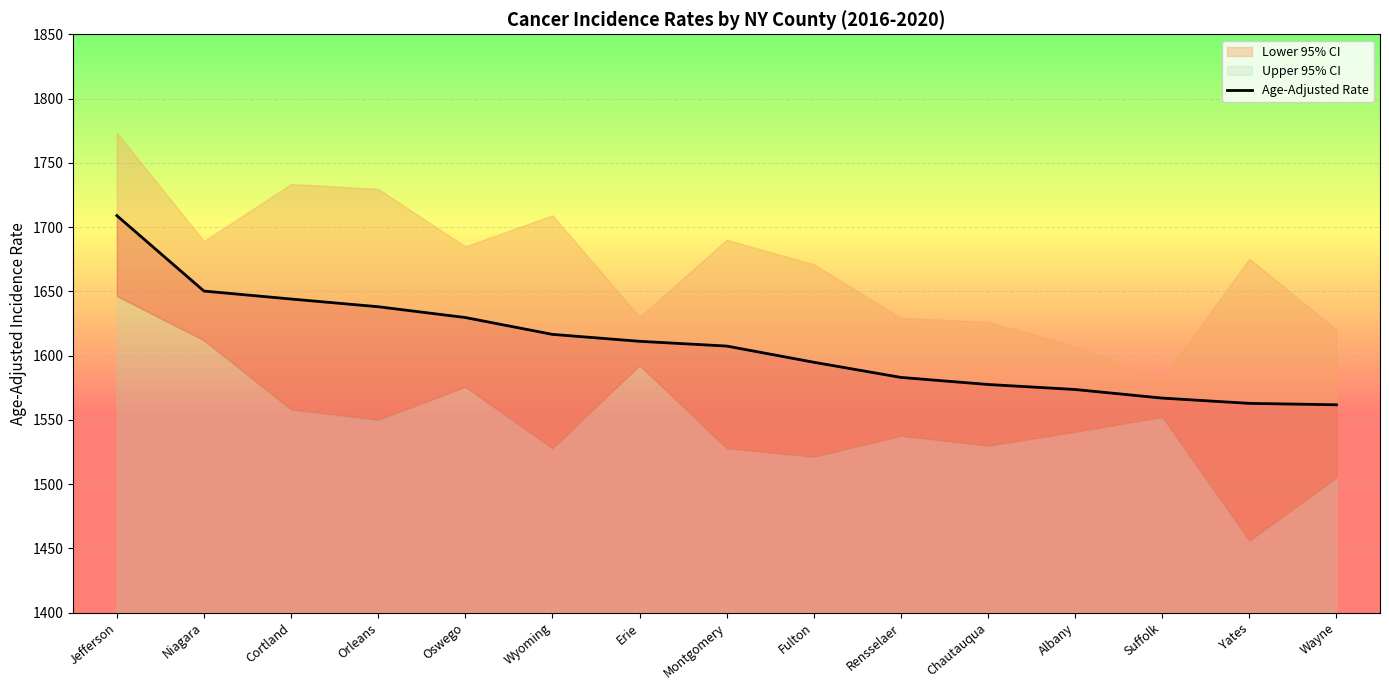

Reading left to right, transcribe all the data shown in this chart.

1708.9	1650.2	1644.0	1638.0	1629.6	1616.5	1611.1	1607.4	1594.8	1583.0	1577.5	1573.6	1566.9	1562.8	1561.7